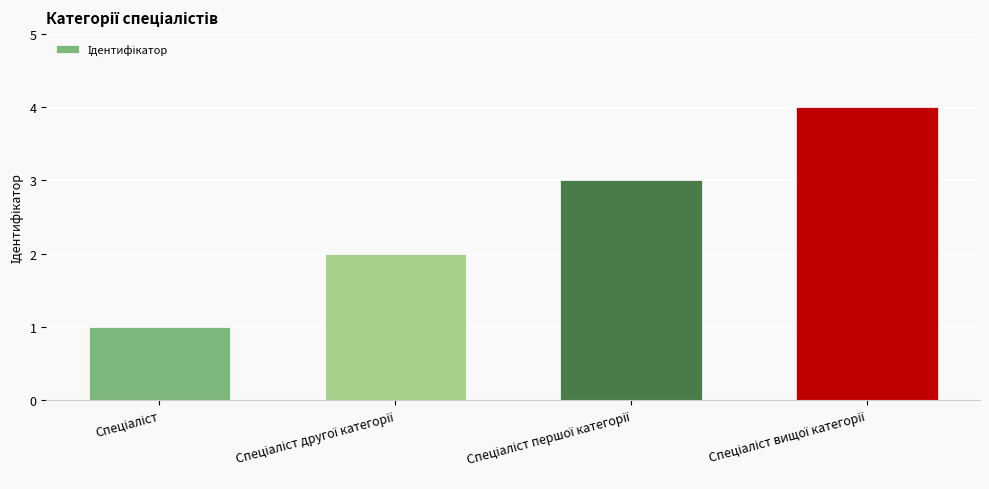

What is the difference between the maximum and minimum values?

3